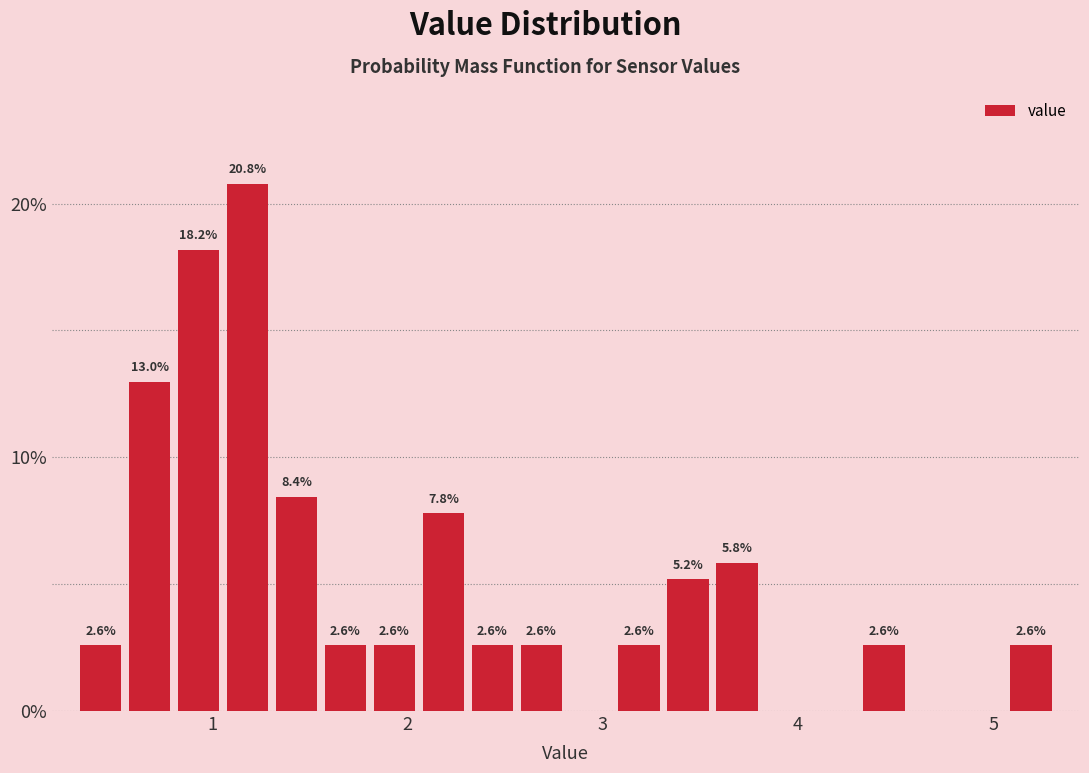

Read against the x-axis, roughly where is the centre of the tallest bar?

1.2